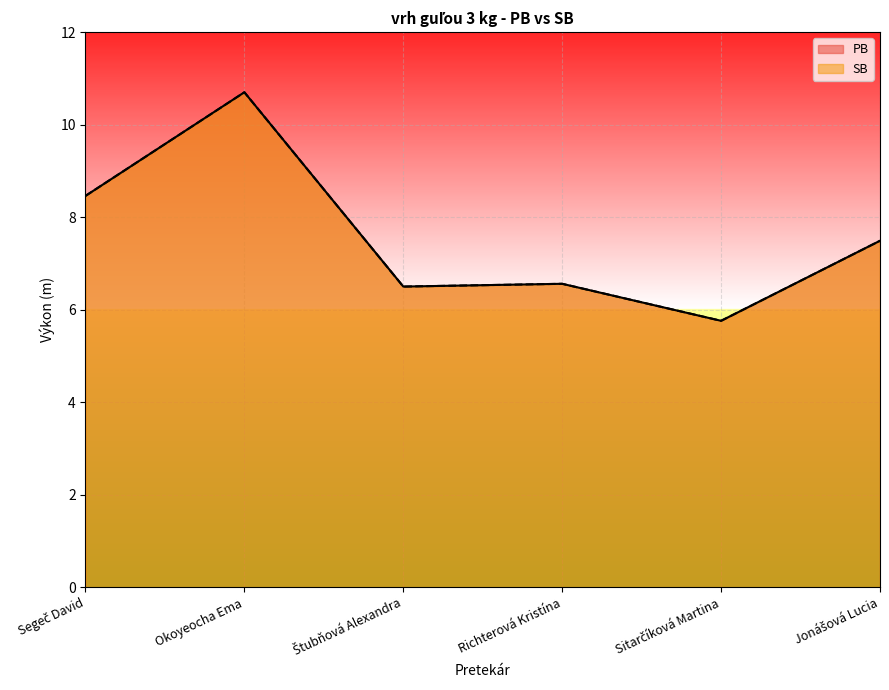

The value of PB at Segeč David is 3.8. True or false?

False